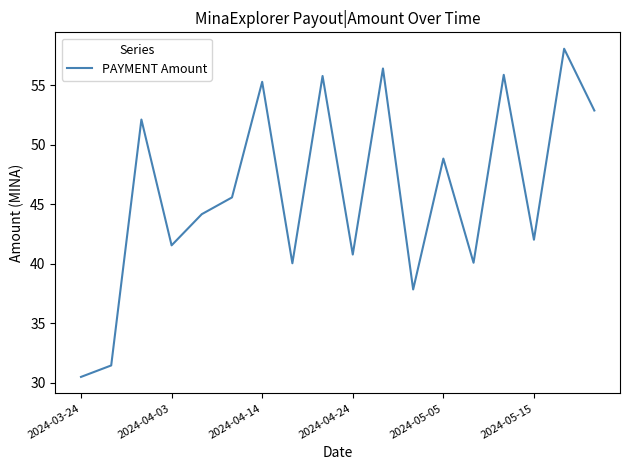

What is the smallest value displayed?

30.5